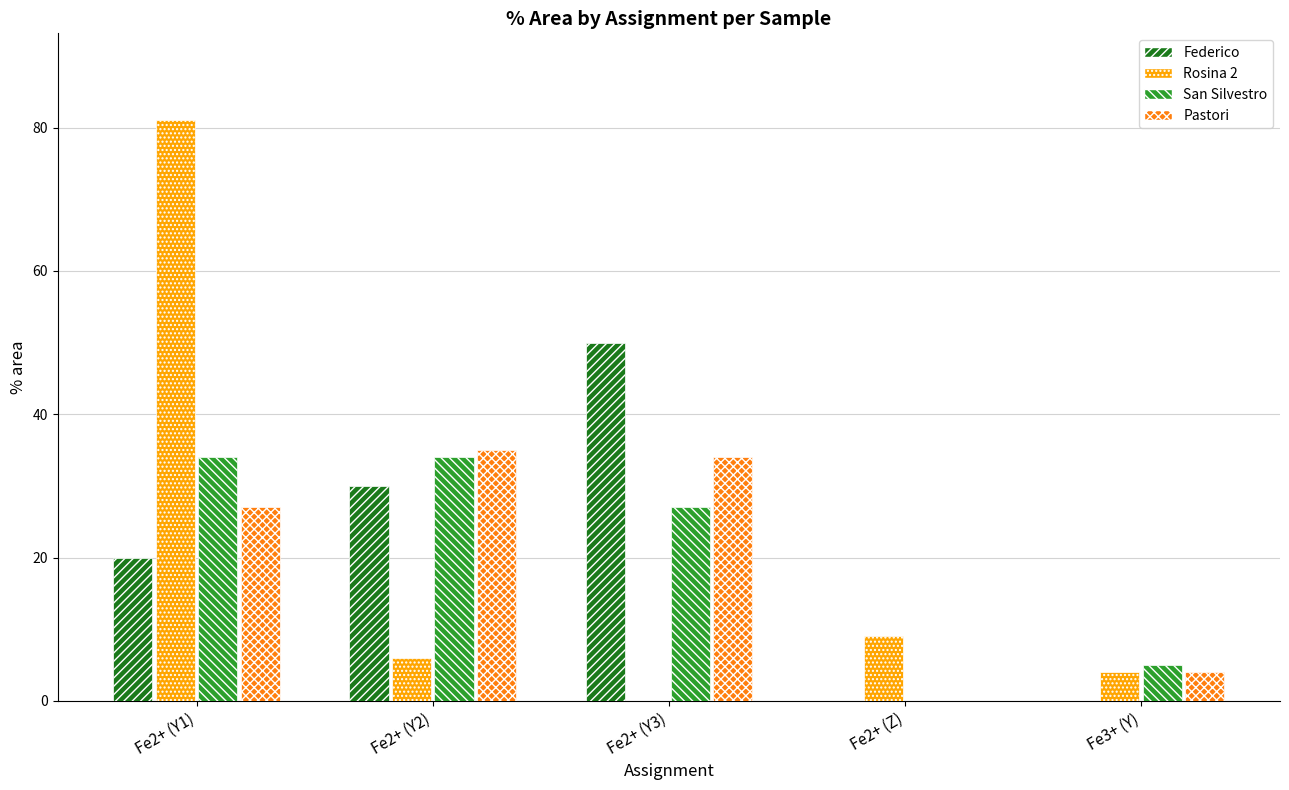

What is the approximate value of San Silvestro at Fe2+ (Y3), to the nearest 10?

30